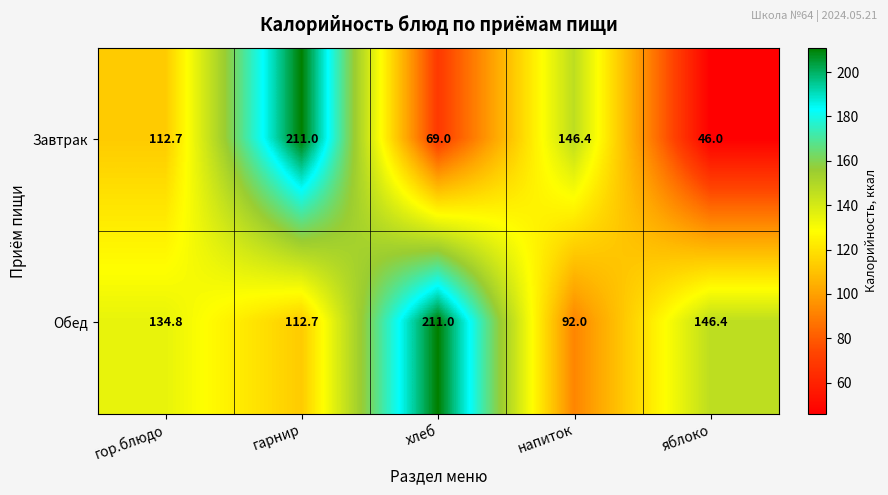

What is the smallest value displayed?

46.0